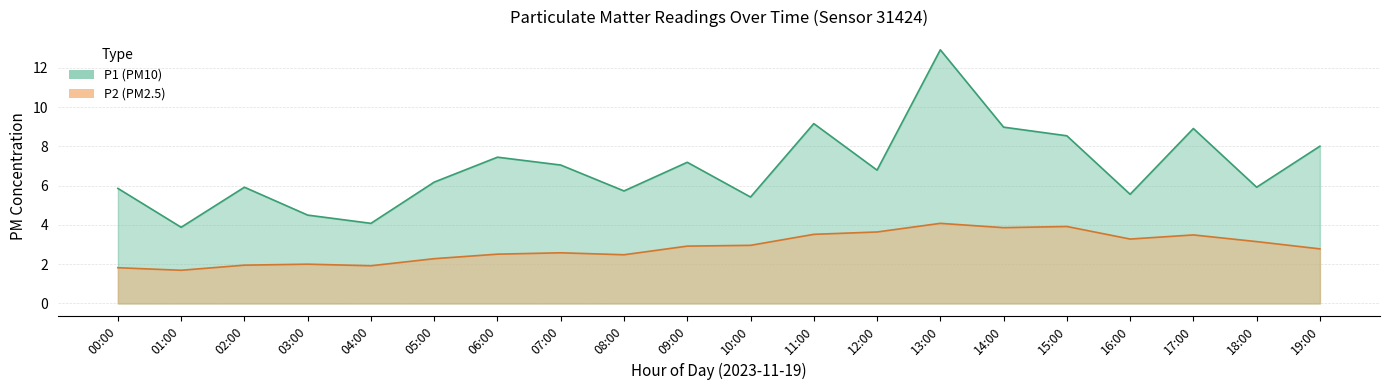

What are all the series names shown in the legend?

P1, P2